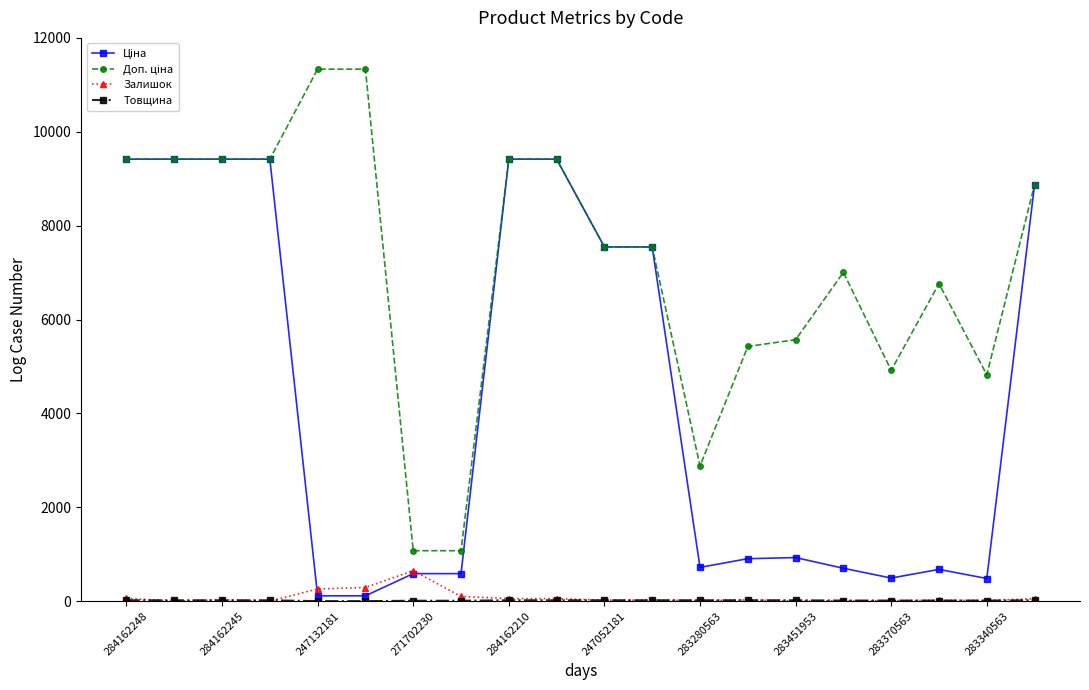

At how many categories does at least one series exceed 5056?

15